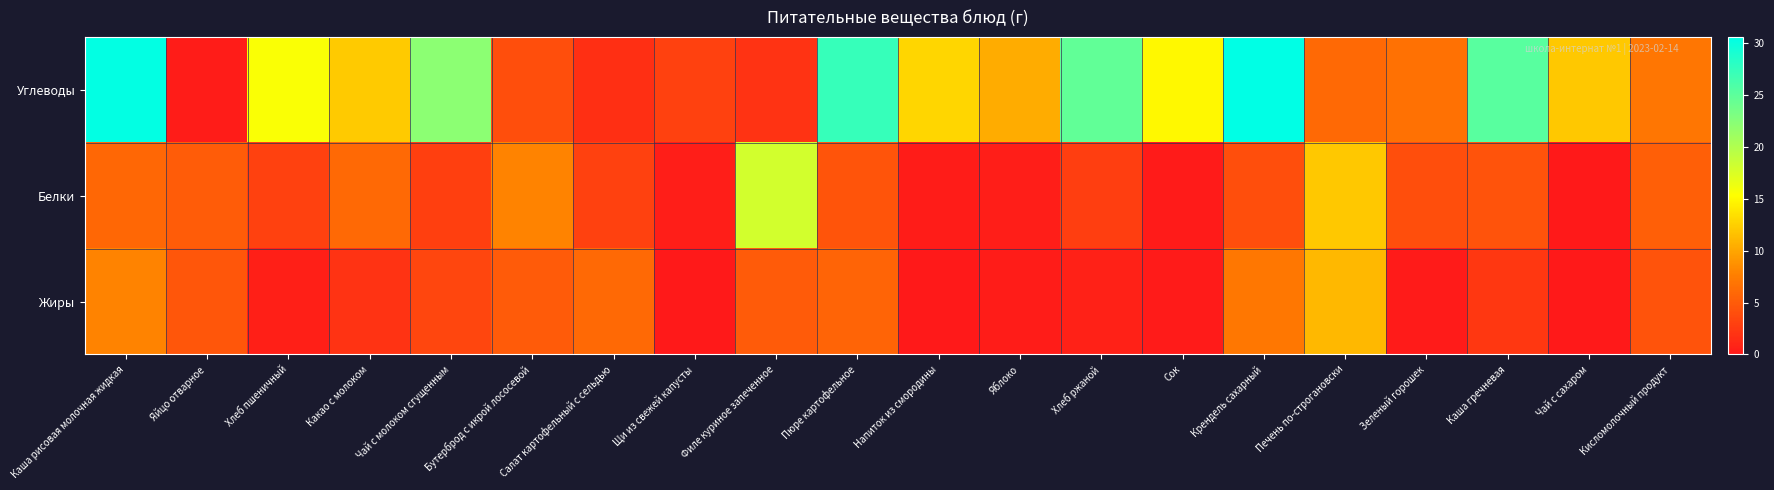

What is the spread (max minus min) of values at Печень по-строгановски?

6.0